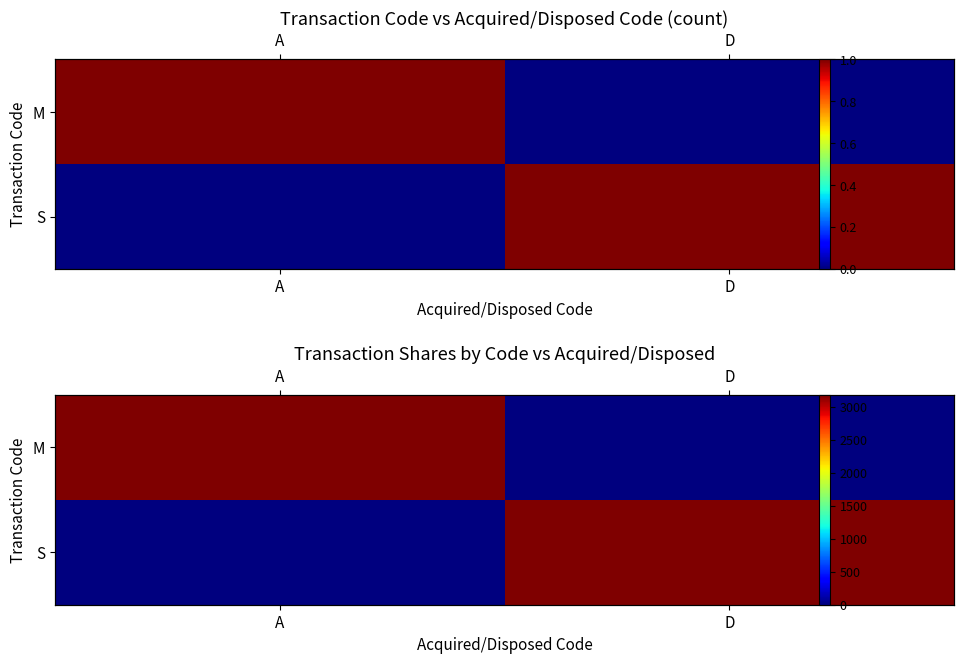

At which category is the sum across all series the highest?

A